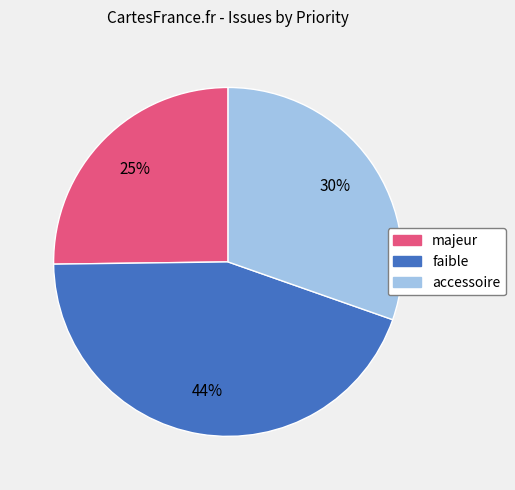

Does any single category account for the majority?

No